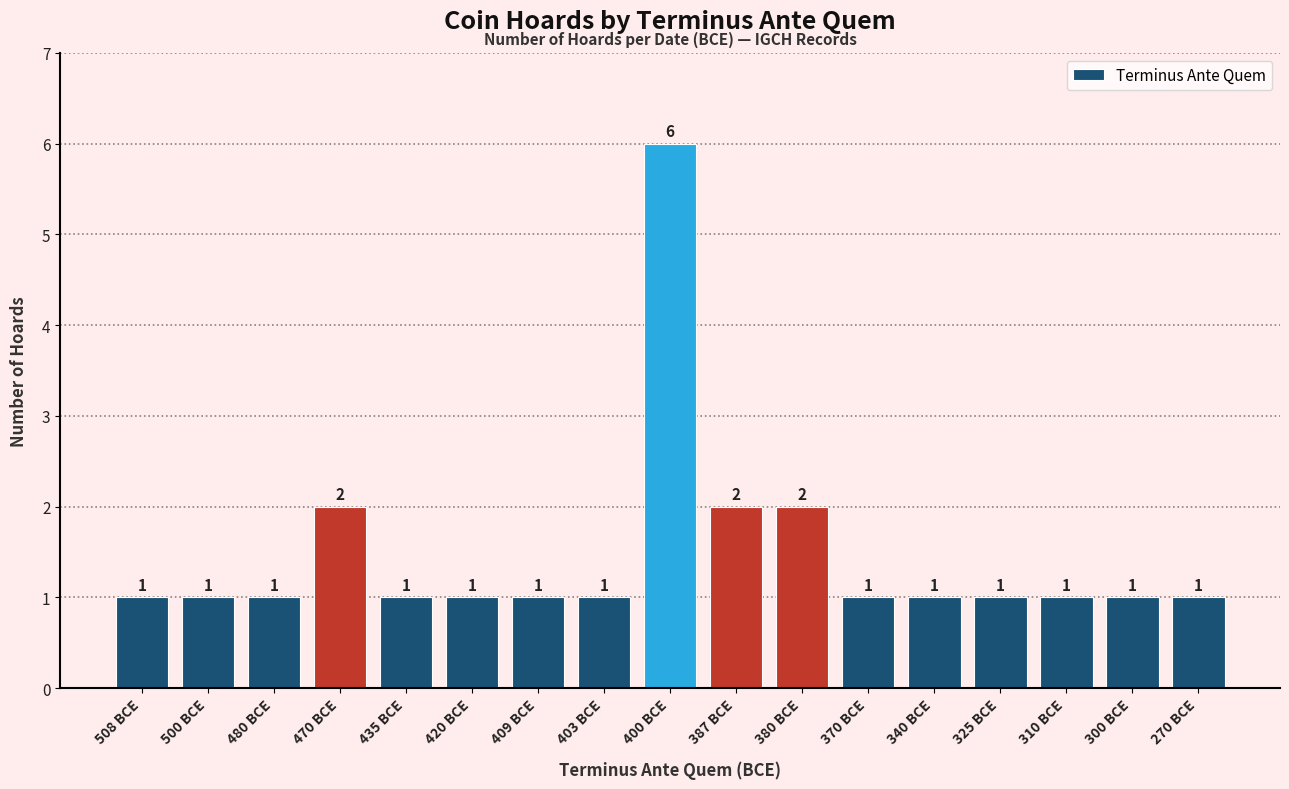

Which label corresponds to the largest value in the chart?

400 BCE